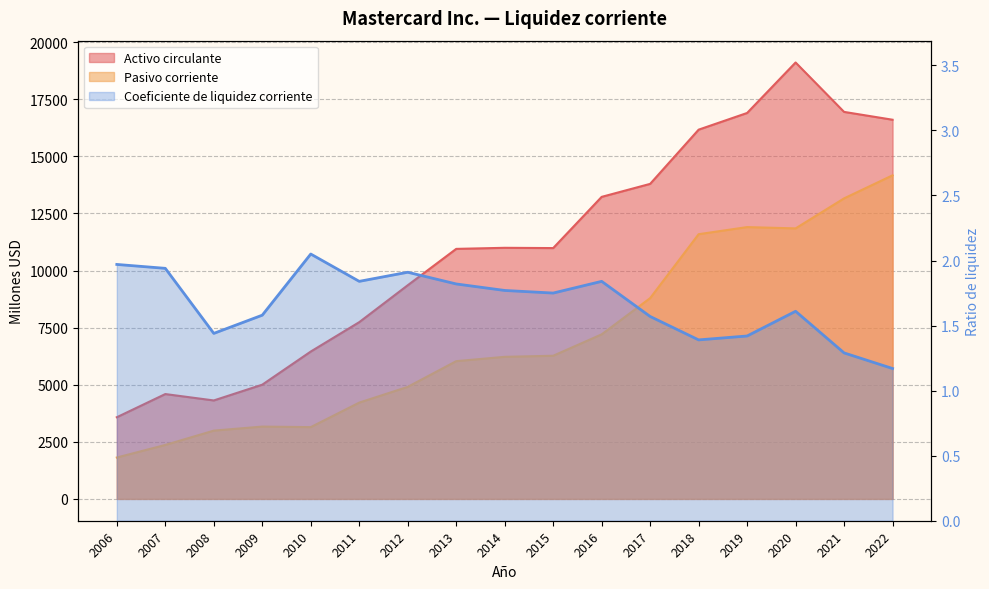

Rank the series by their average value, from highest to lowest.

Activo circulante, Pasivo corriente, Coeficiente de liquidez corriente